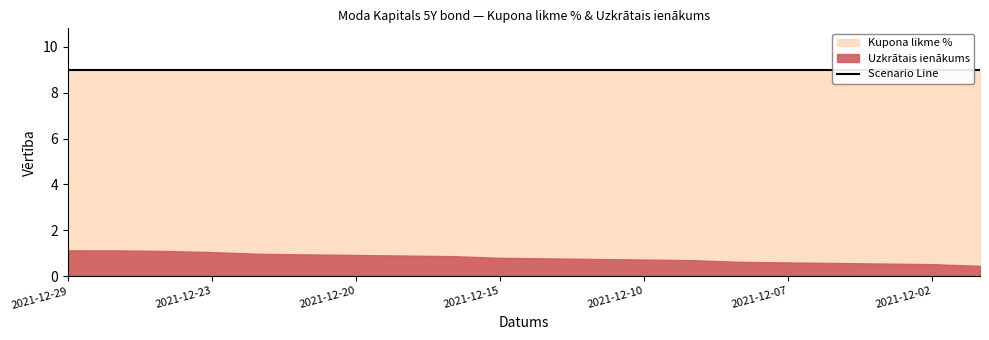

True or false: Uzkrātais ienākums and Kupona likme % intersect in this chart.

False